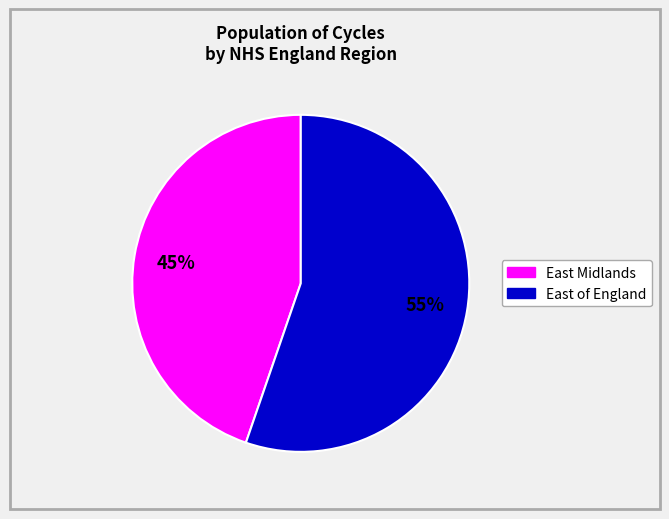

How many segments does this pie chart have?

2